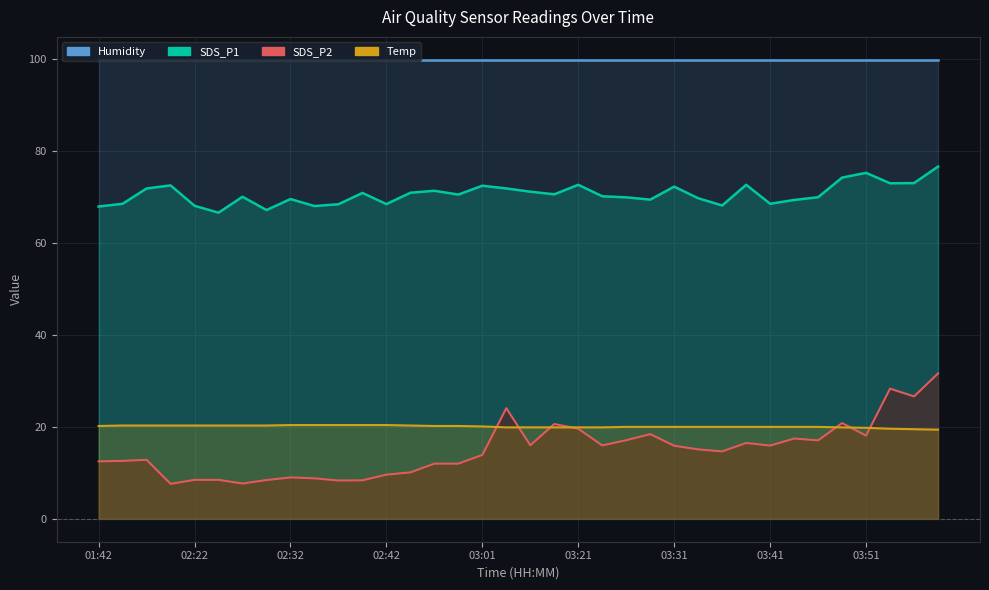

Where is Temp nearest to the value 19?

04:02